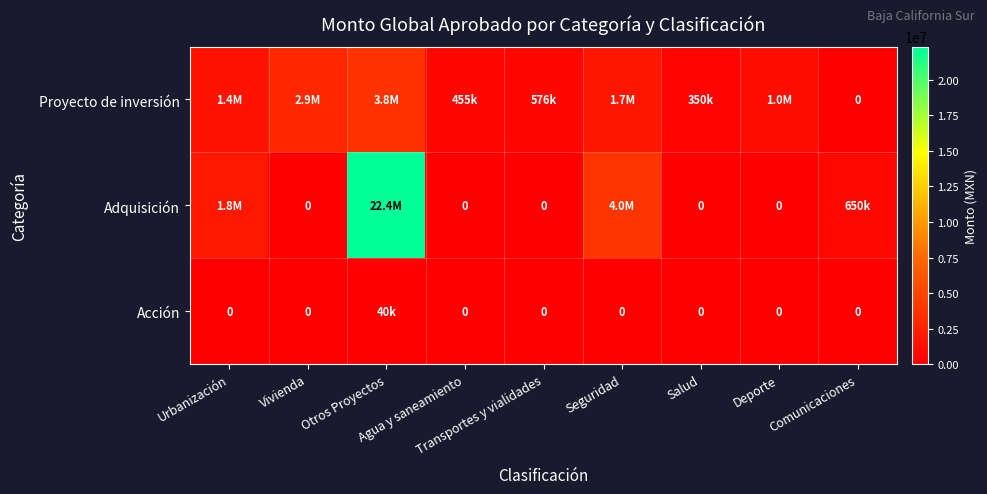

At which category is the sum across all series the highest?

Otros Proyectos